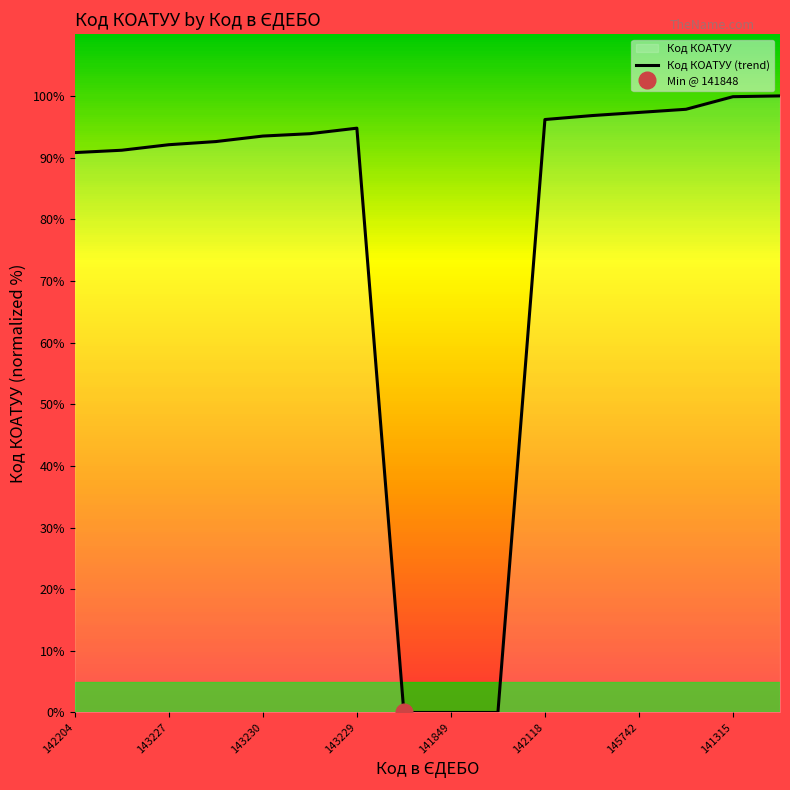

What is the difference between the values at 142204 and 143230?

2.7